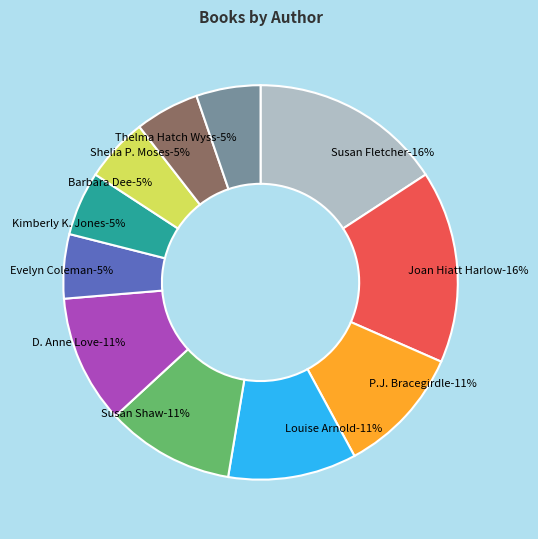

To the nearest percent, what percentage of the pie is Louise Arnold (23510197)?

11%